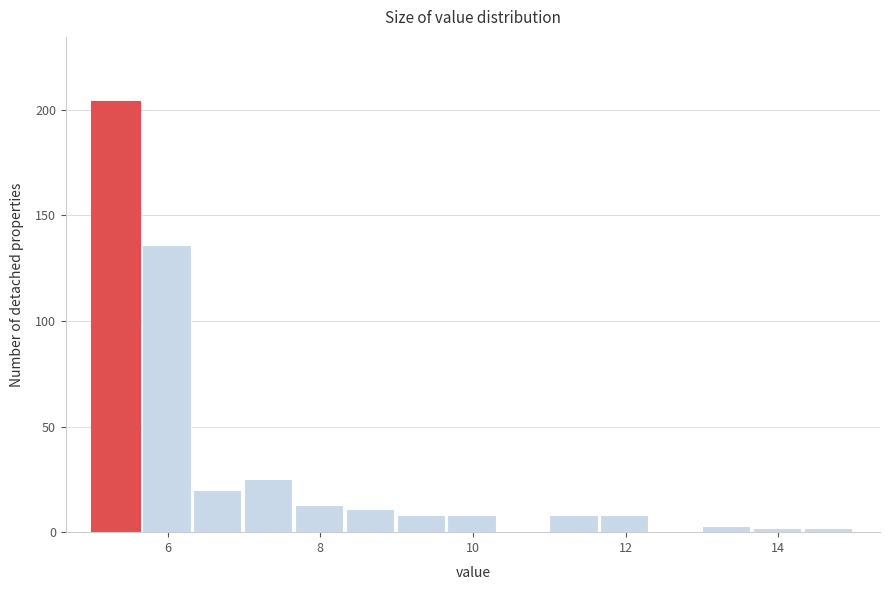

Read against the x-axis, roughly where is the centre of the tallest bar?

5.4